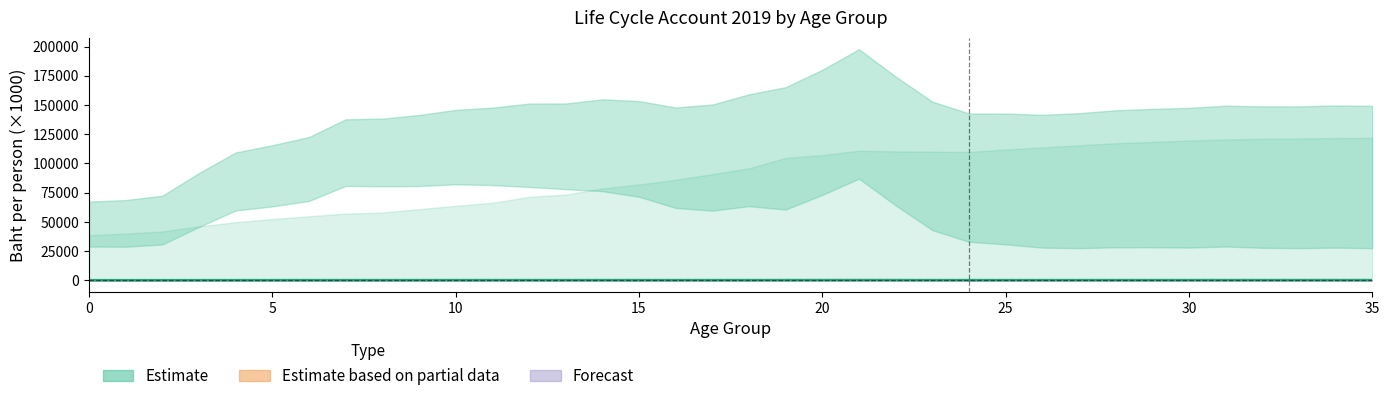

True or false: Consumption (scaled) has a value of 141.4 at 9.

True